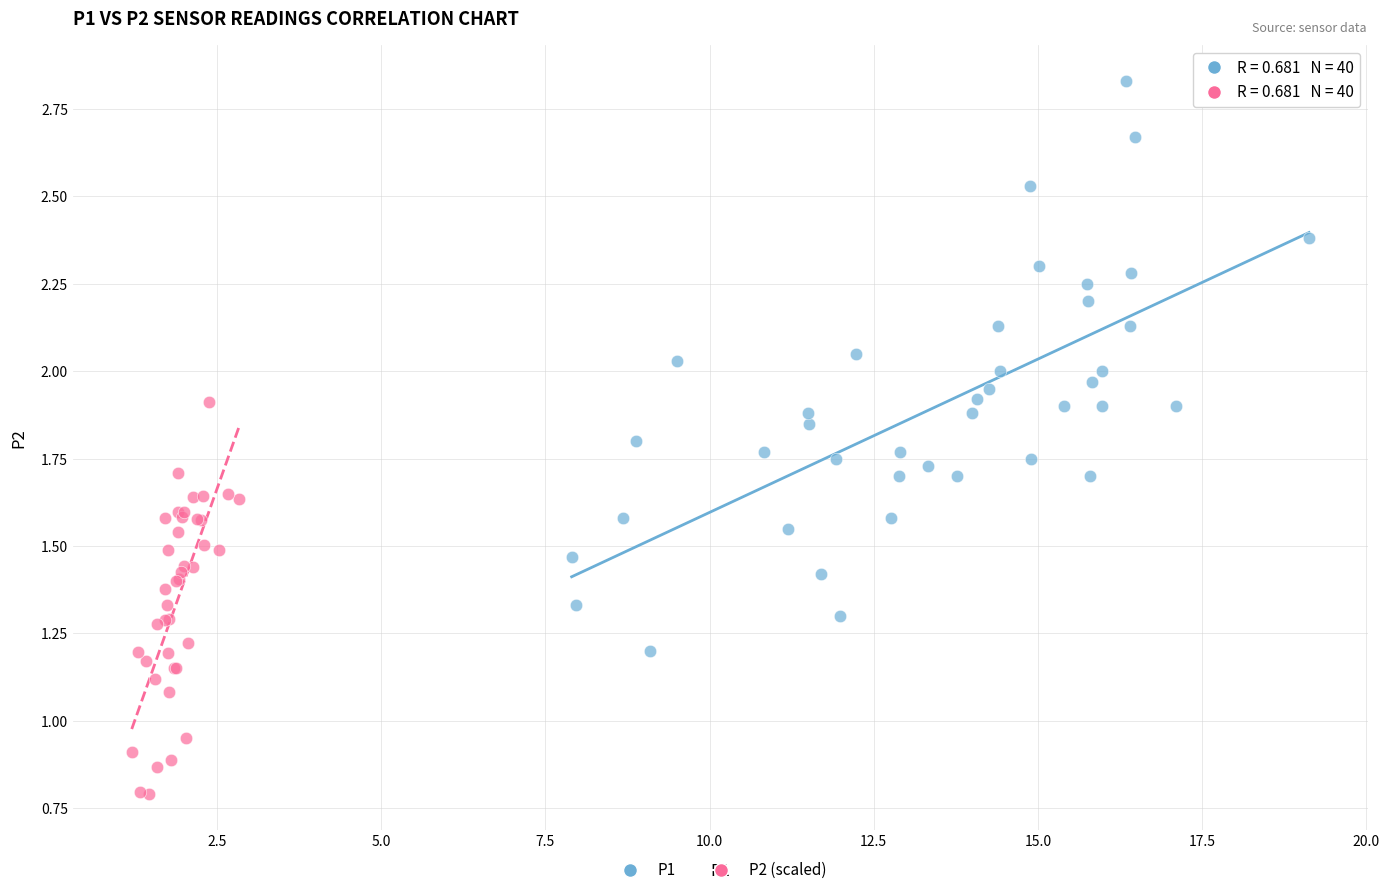

Which series has the widest spread of Y values?

P1